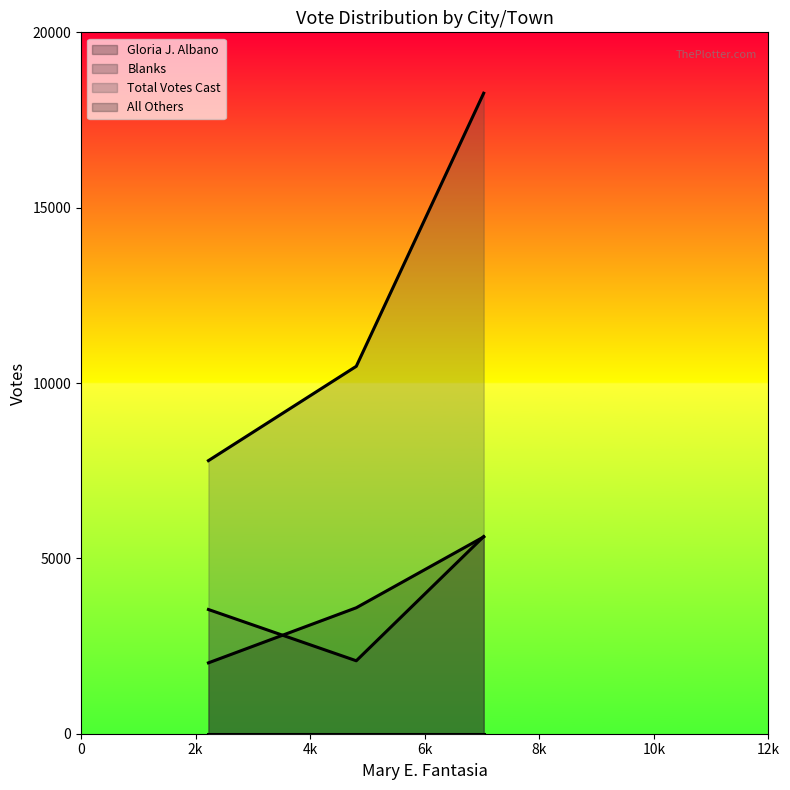

How many lines are shown in the chart?

4